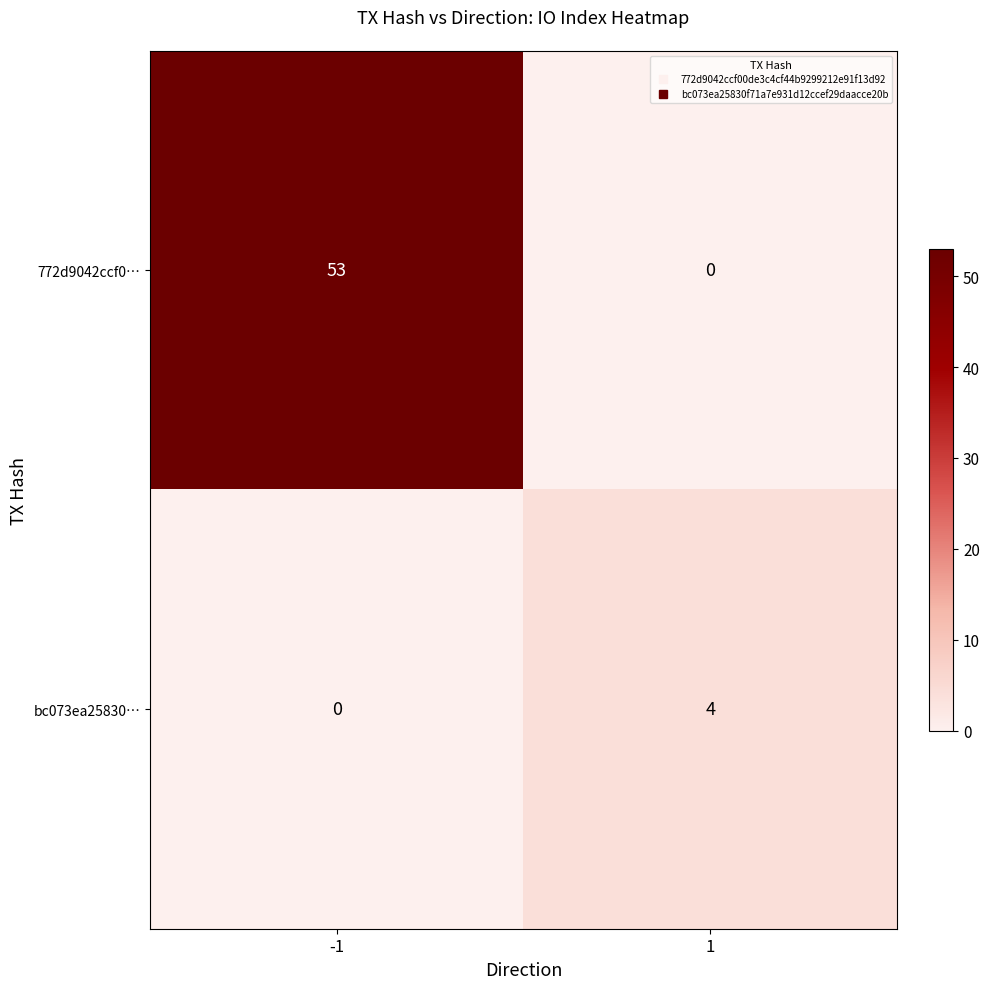

What is the difference between the 772d9042ccf0… values at 1 and -1?

53